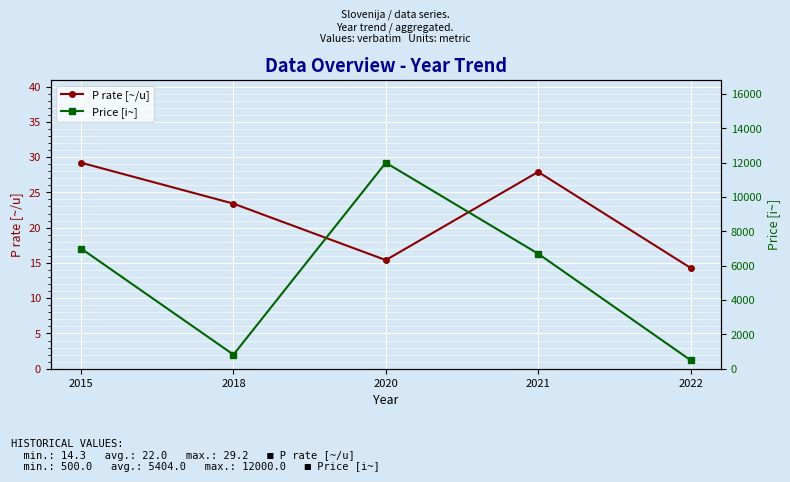

How many lines are shown in the chart?

2